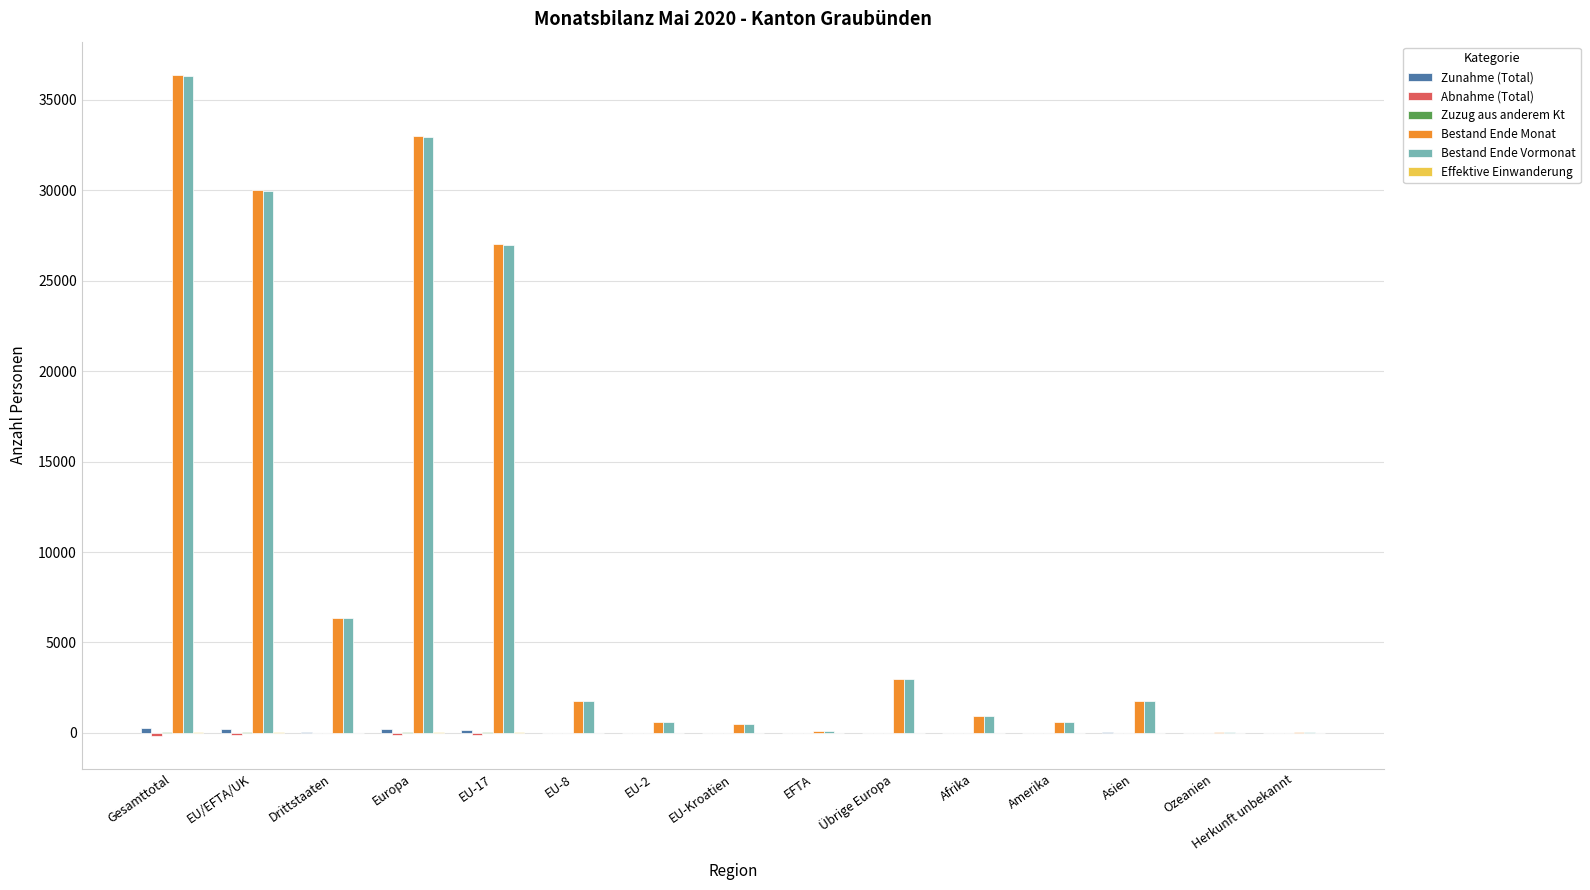

Which series has the largest range (max minus min)?

Bestand Ende Monat